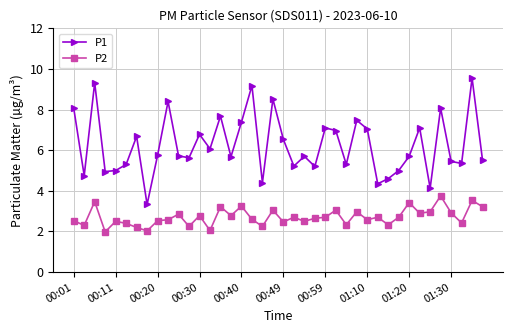

What is the value of the P2 point at the 3rd from the left?

3.5